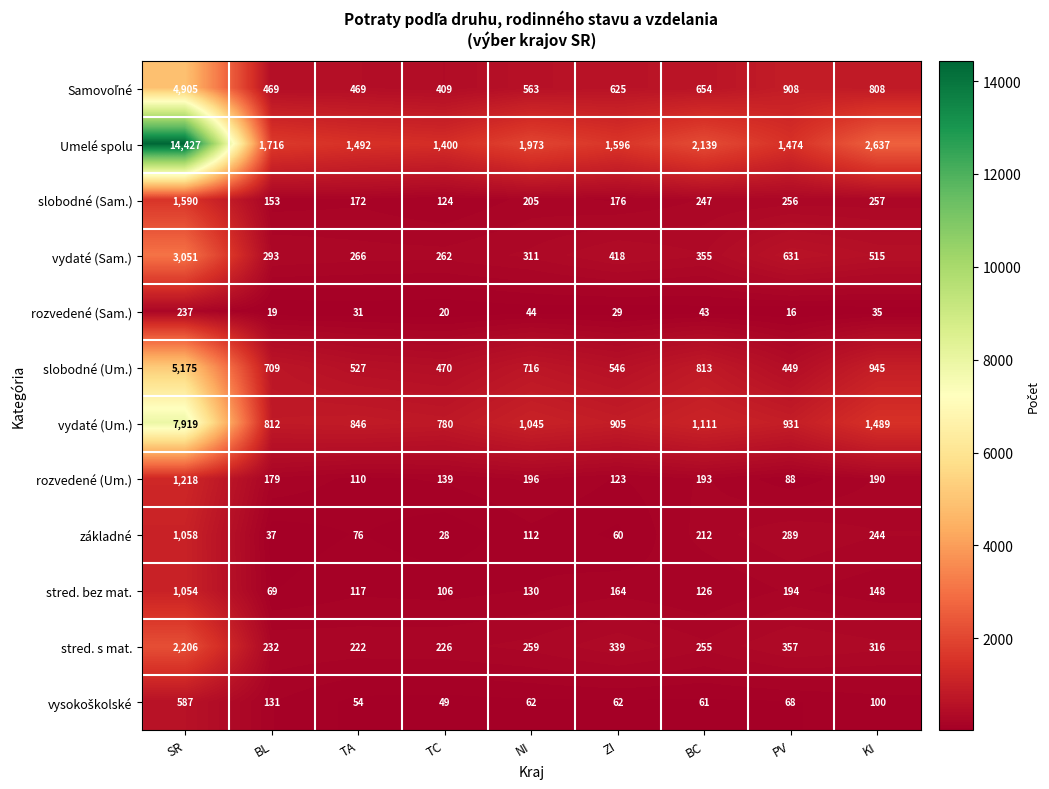

List the labels in order of stred. bez mat. value, largest first.

SR, PV, ZI, KI, NI, BC, TA, TC, BL